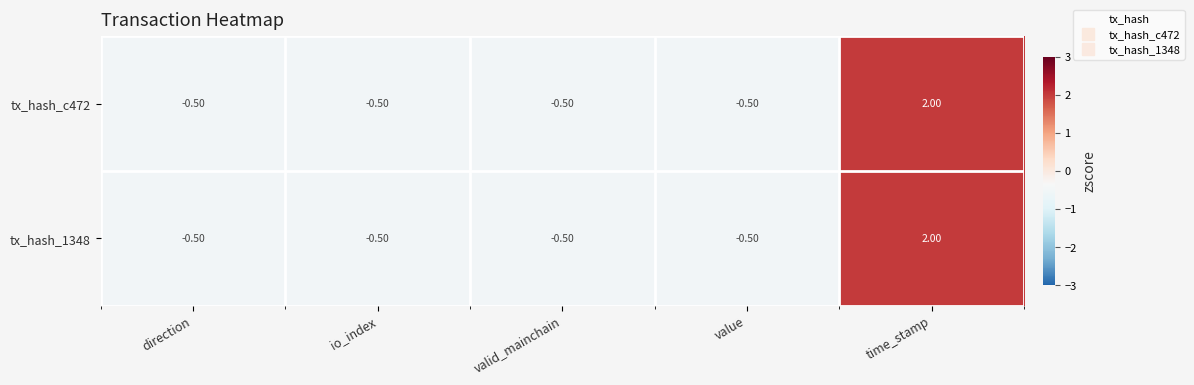

At which category is the sum across all series the highest?

time_stamp